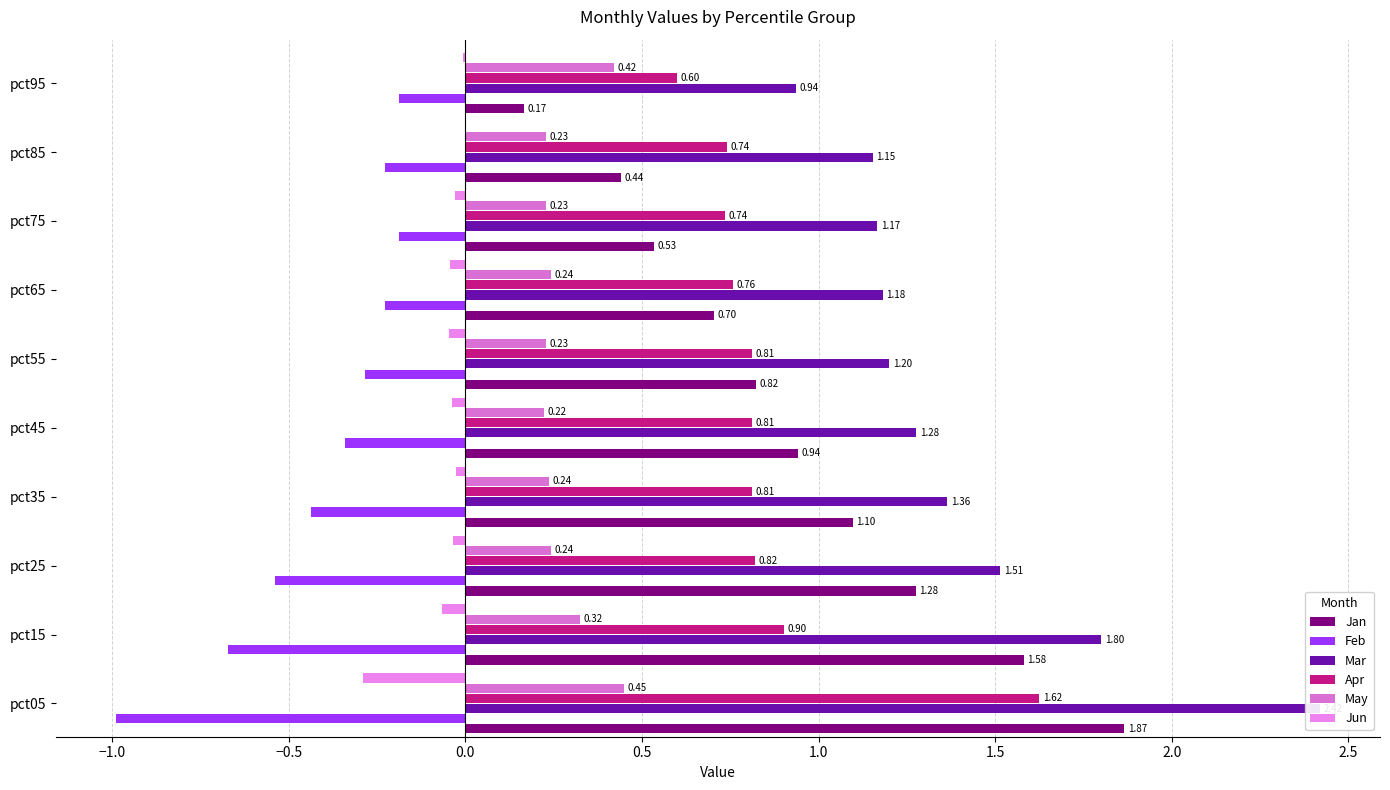

What is the highest value of the Jan series?

1.9